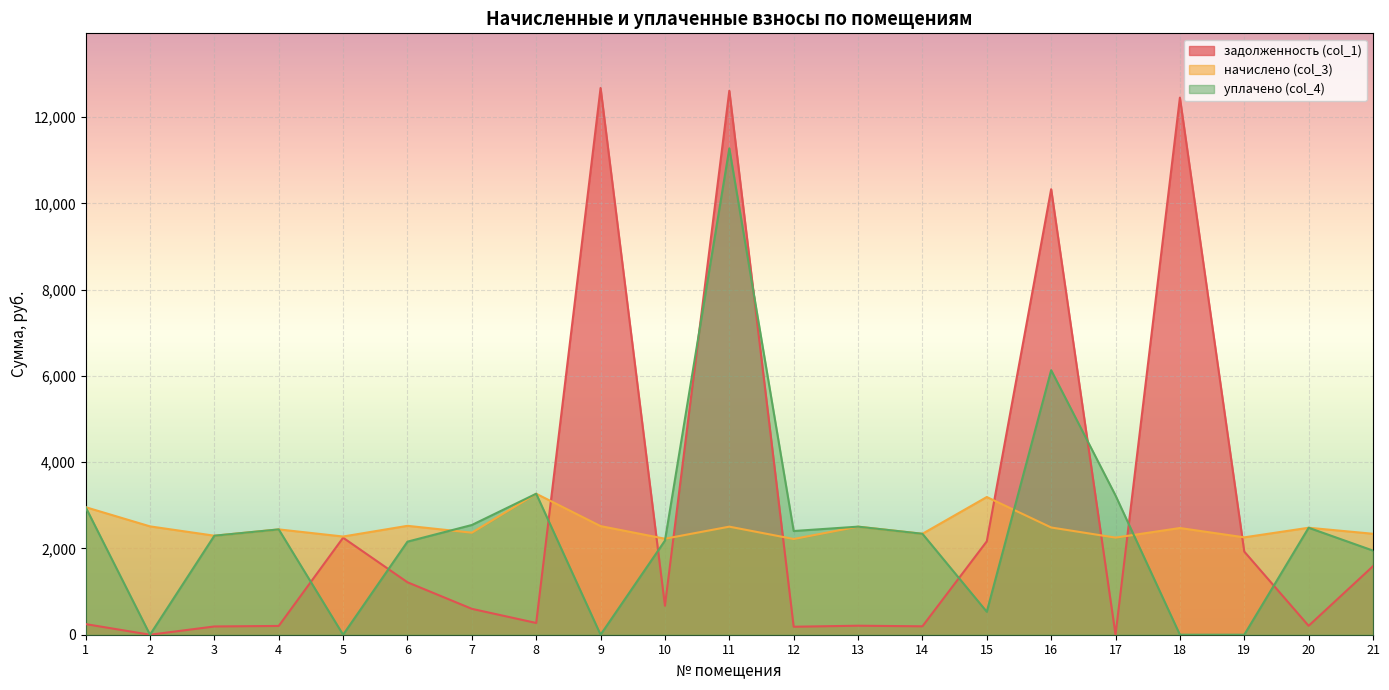

In уплачено (col_4), how many points are lower than both neighbors (excluding endpoints)?

5